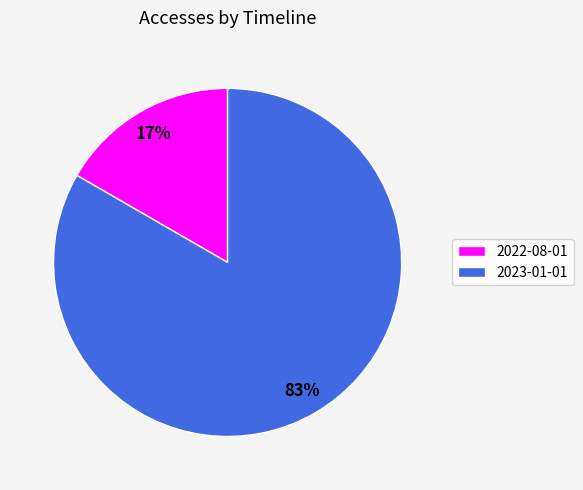

What percentage is the 2023-01-01 slice, to the nearest percent?

83%